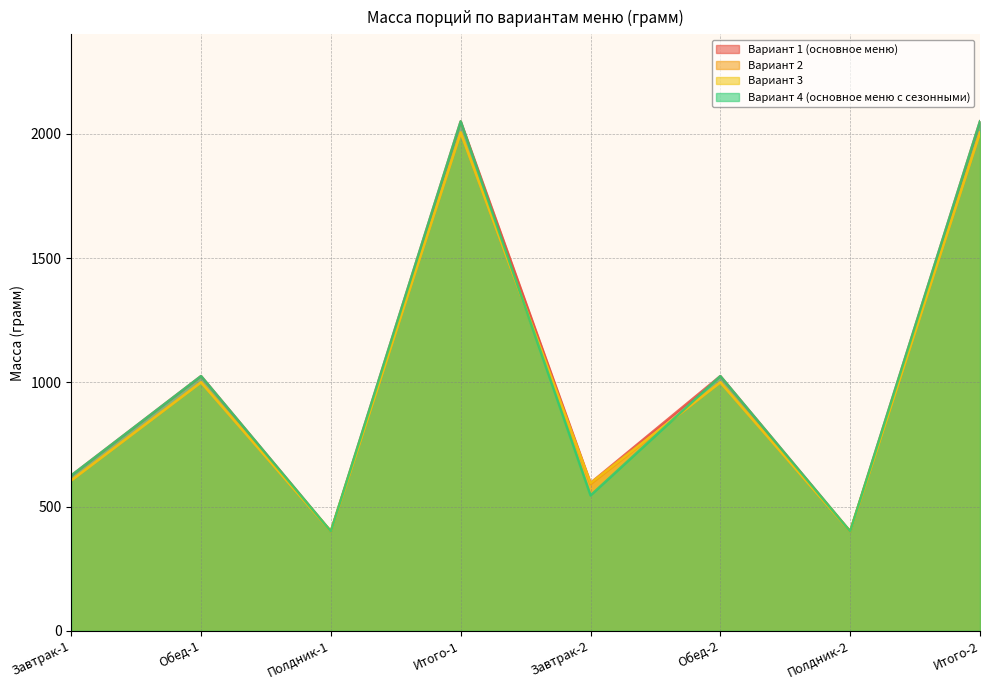

What is the label of the 4th point from the left?

Итого-1